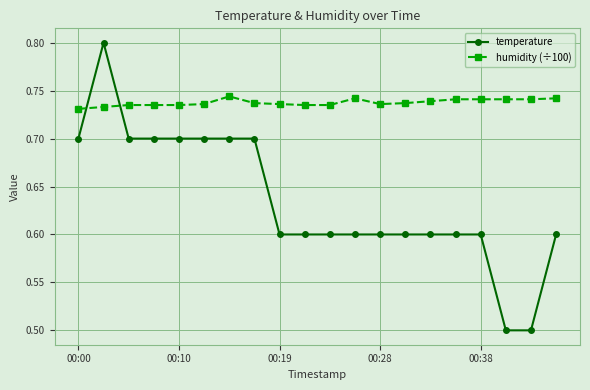

How many temperature values are between 0 and 1?

20